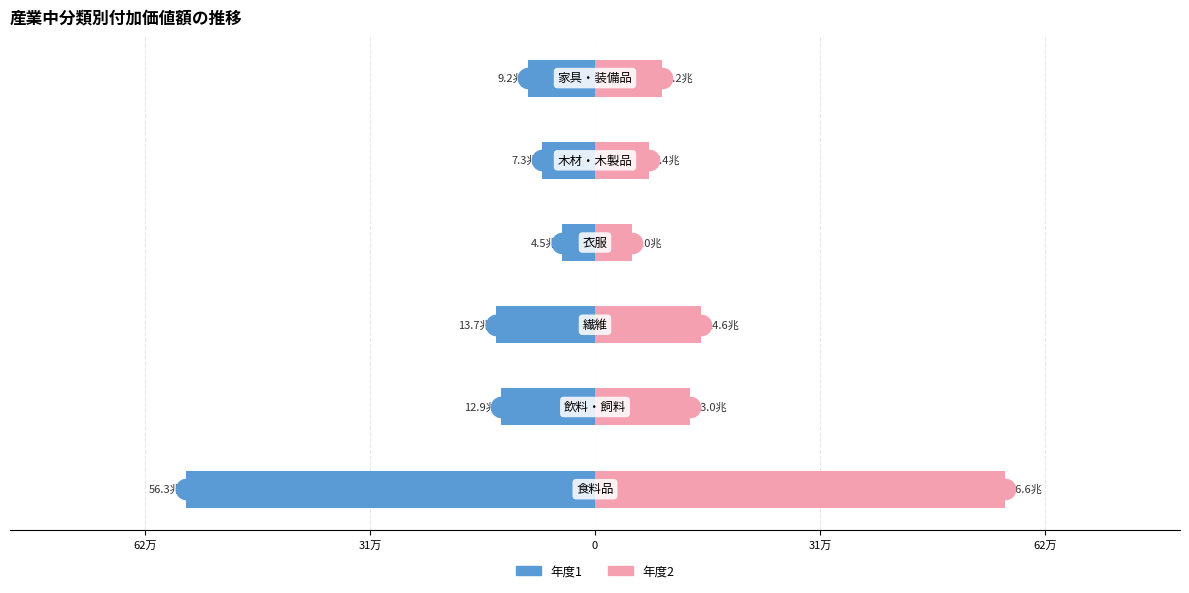

Which series changed the most between 0 and 62万?

年度2